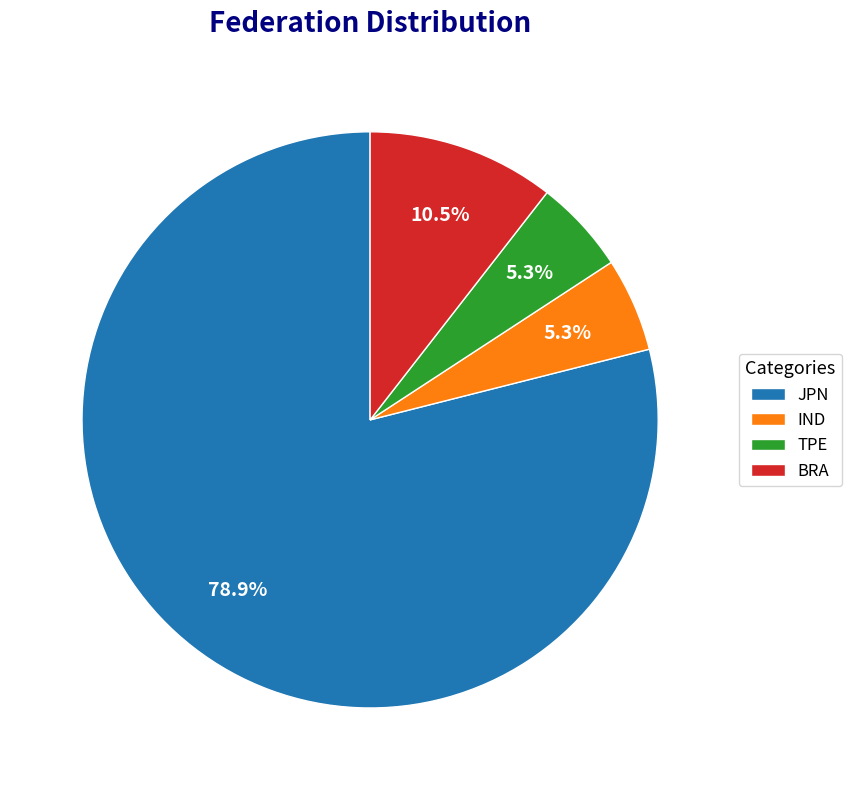

Is there any slice that represents more than half of the pie?

Yes